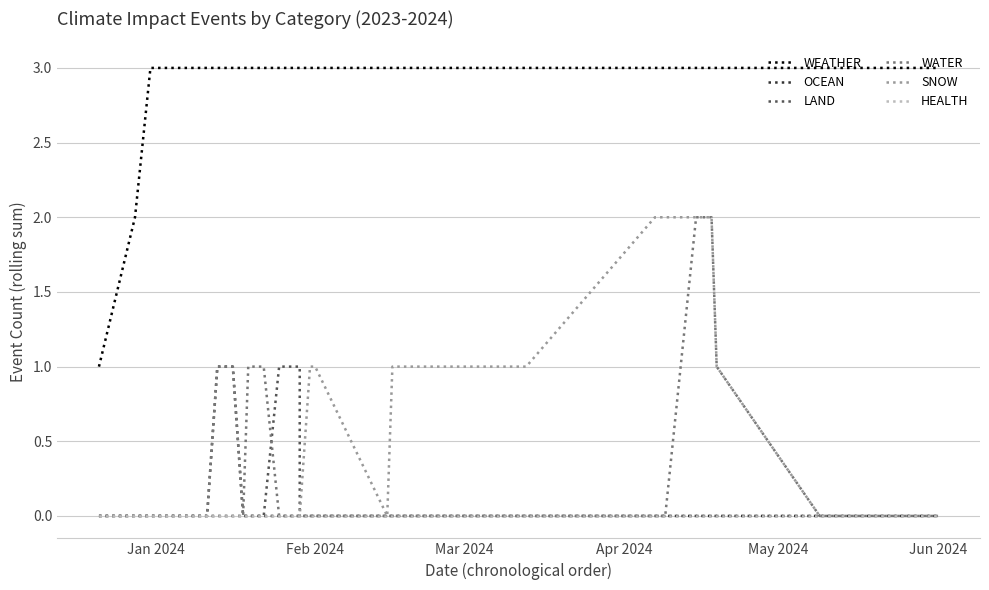

List the series in order of their peak value, highest first.

WEATHER, WATER, SNOW, OCEAN, LAND, HEALTH